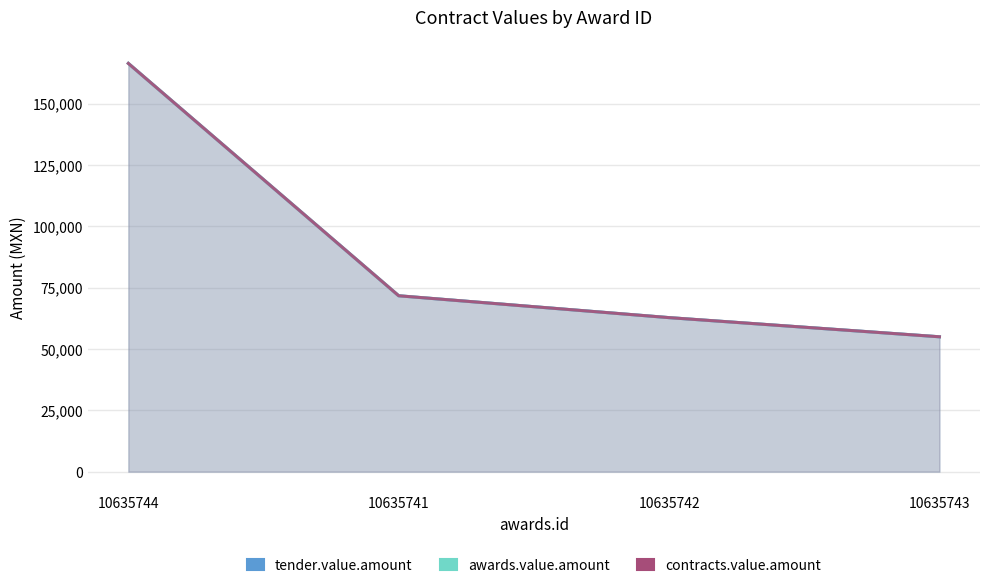

The awards.value.amount series shows 31453.1 at 10635741. True or false?

False